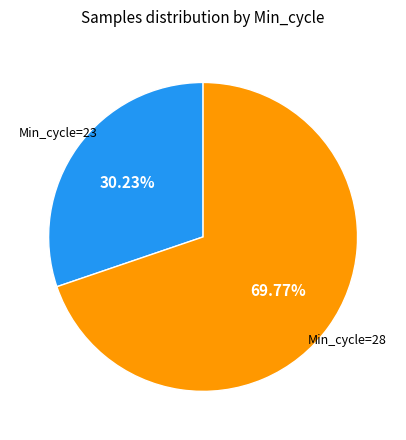

How many slices are in this pie chart?

2